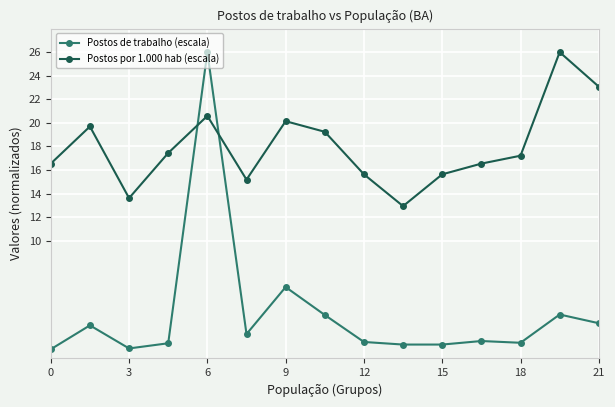

True or false: Postos por 1.000 hab (escala) and Postos de trabalho (escala) cross at least once.

True